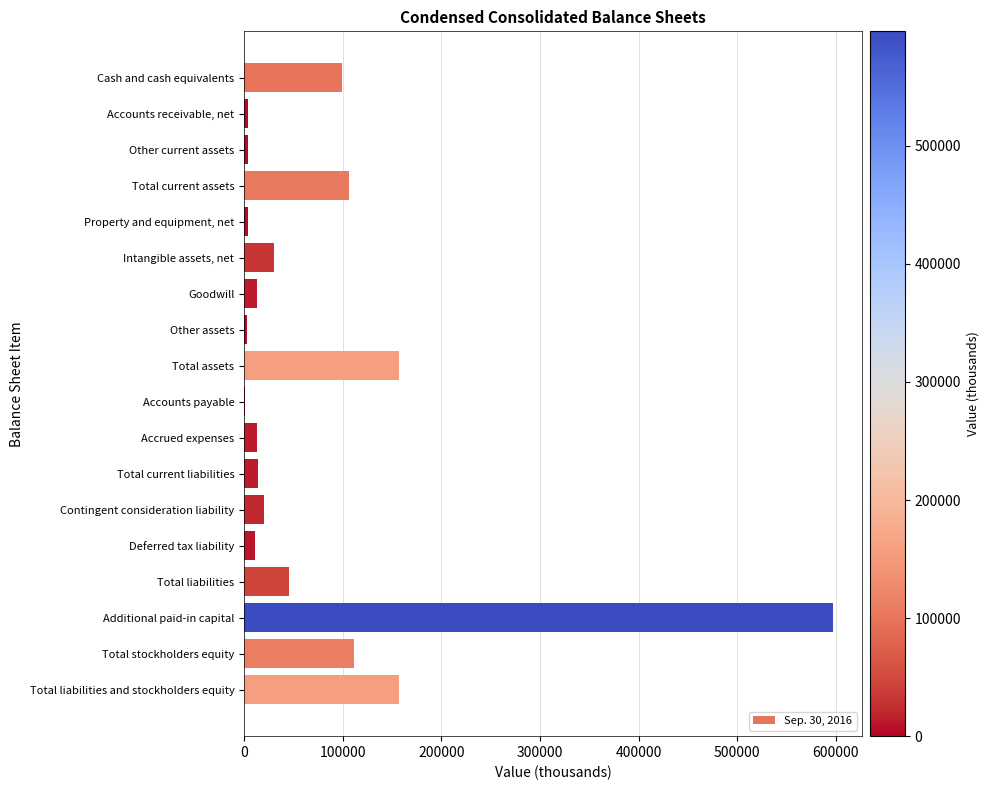

What is the sum of the values at Intangible assets, net and Additional paid-in capital?

627613